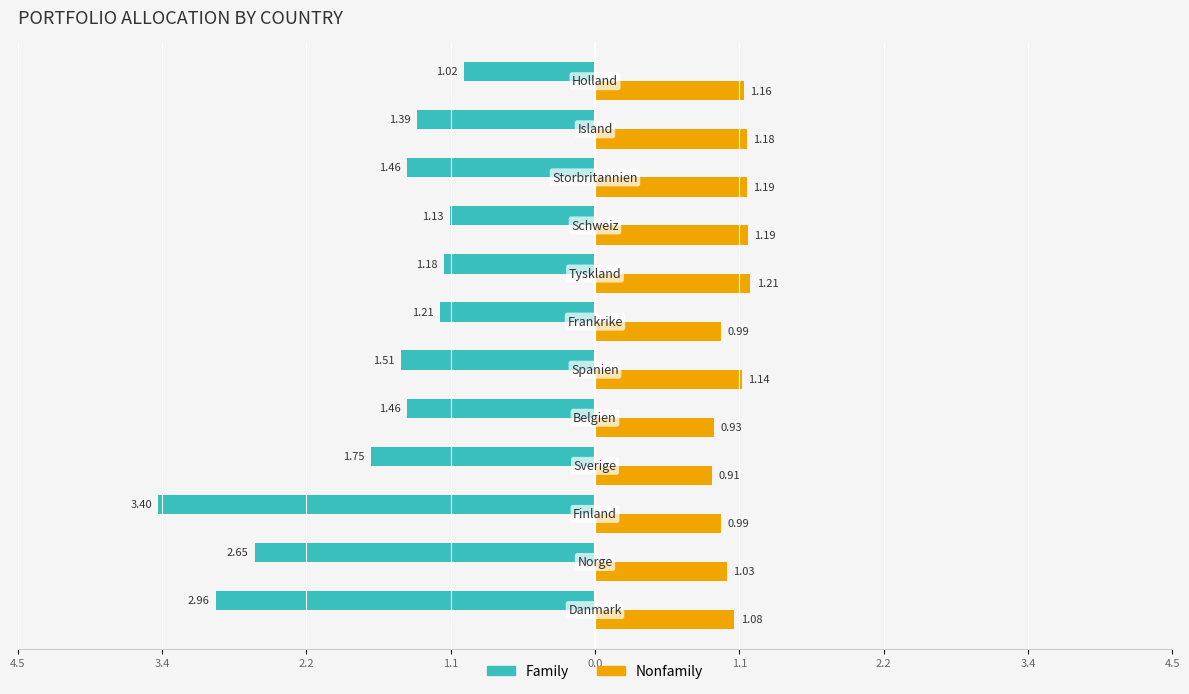

What are all the series names shown in the legend?

Family, Nonfamily